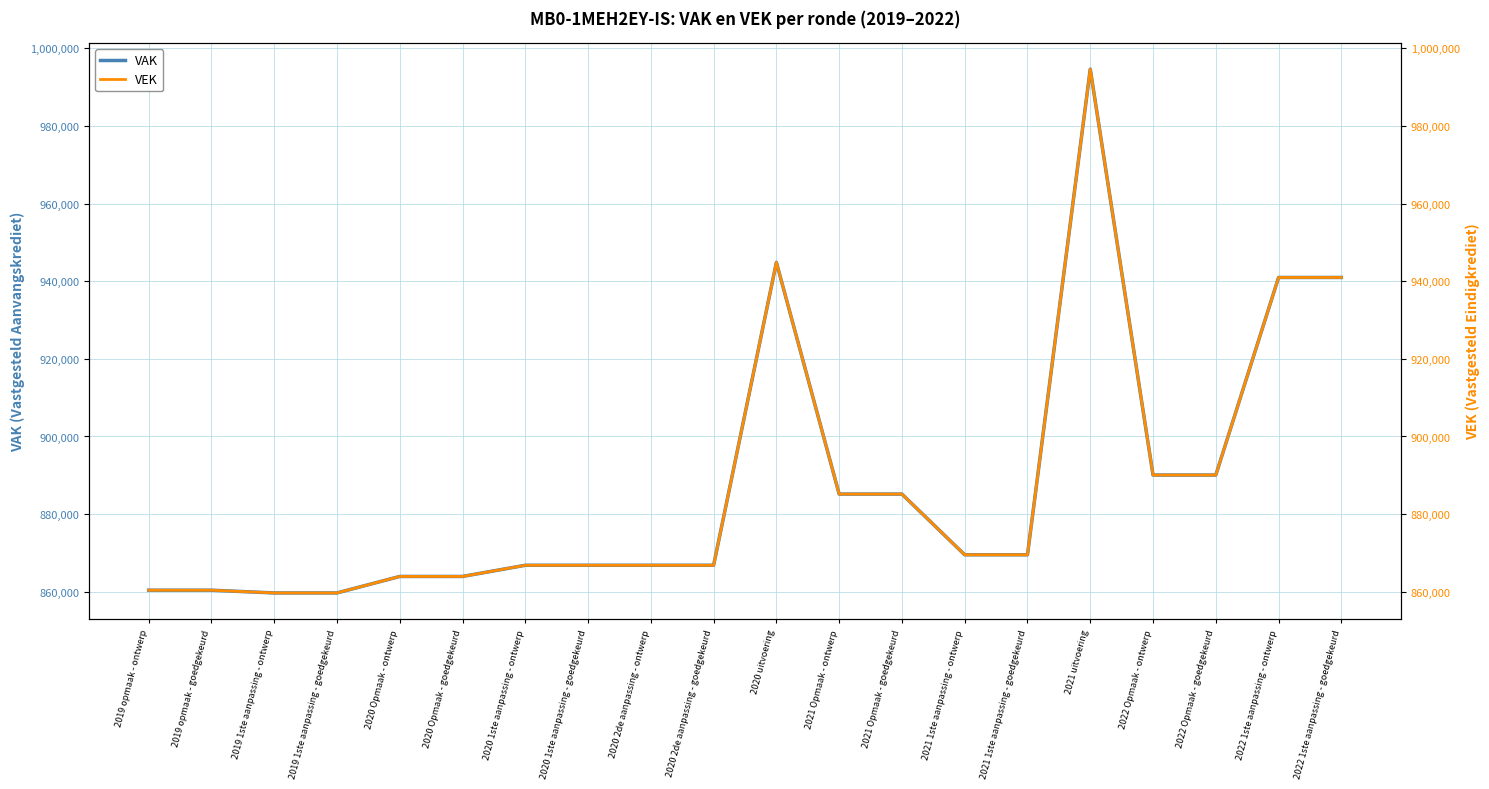

How many categories are shown in the chart?

20